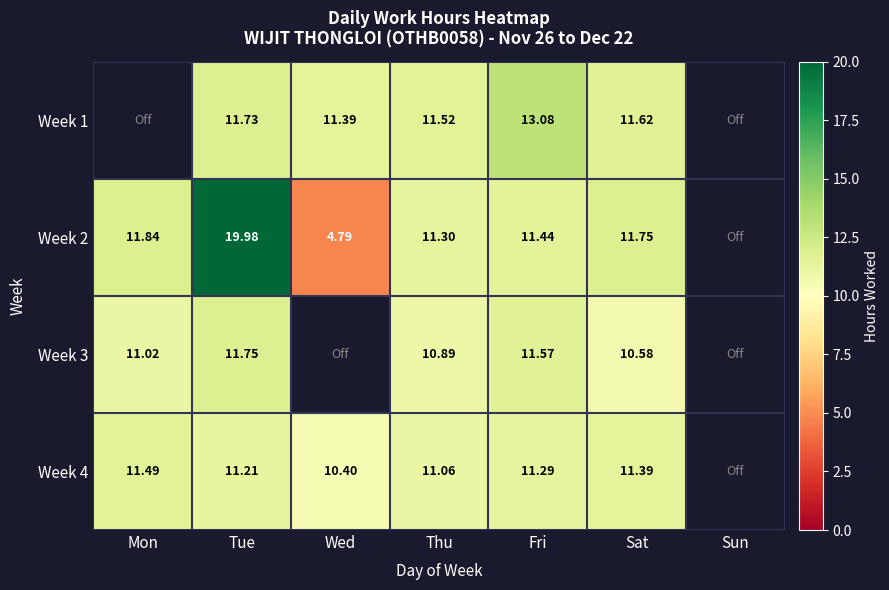

Is the value of Week 1 at Fri greater than the value of Week 4 at Sat?

Yes